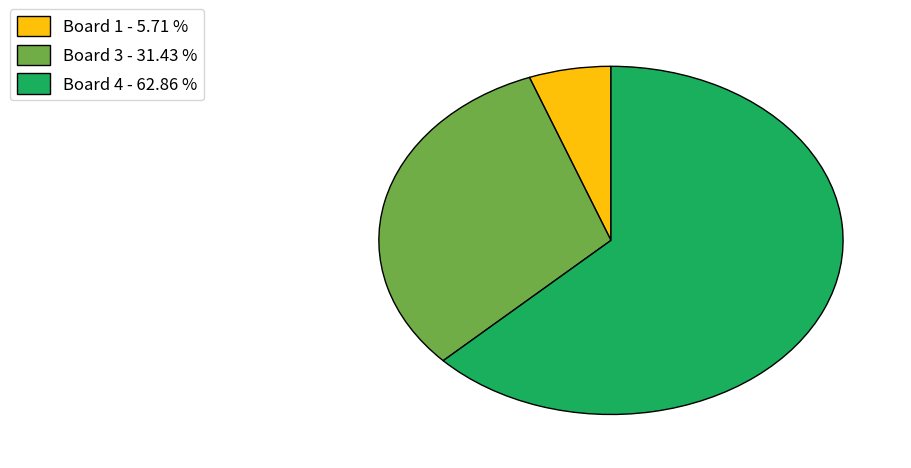

Do Board 4 - 62.86 % and Board 3 - 31.43 % together represent more than half of the pie?

Yes